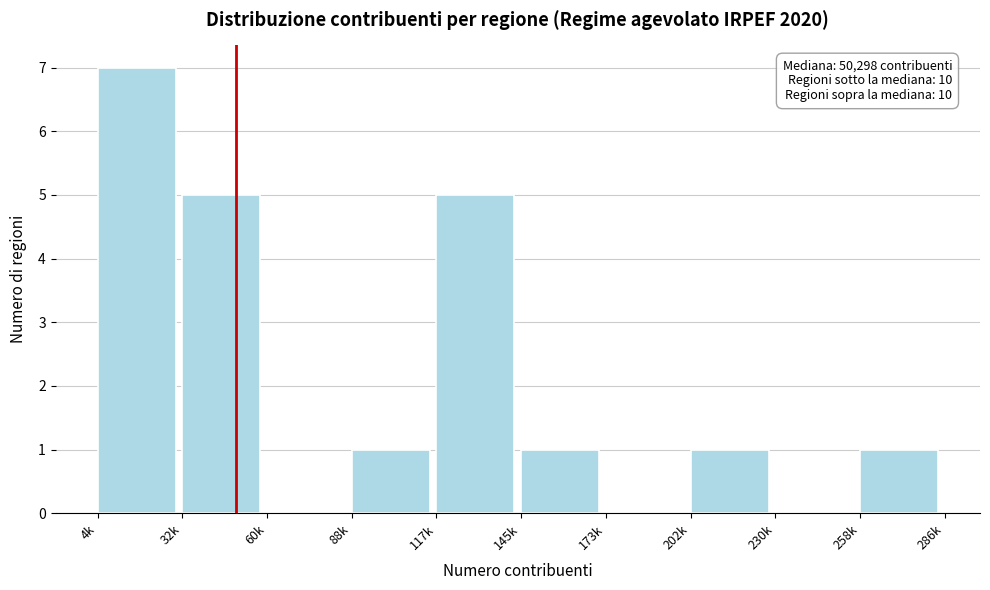

Reading left to right, extract all data points from this chart.

4k=7	32k=5	60k=0	88k=1	117k=5	145k=1	173k=0	202k=1	230k=0	258k=1